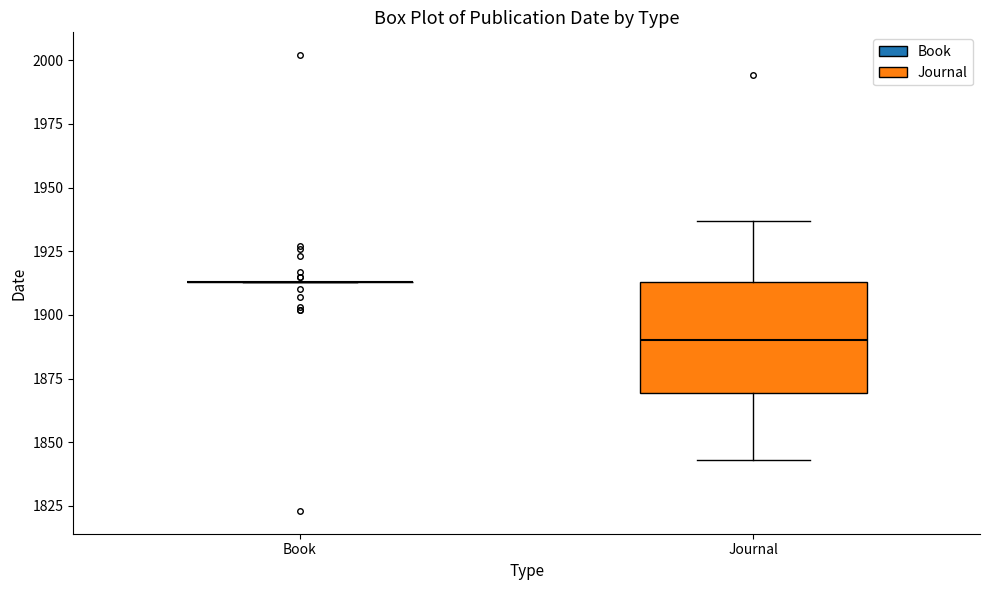

Reading left to right, transcribe this box plot: for each box, give where its median line is, the range the box spans, and where its two whiskers end, as read against the y-axis. The values are not printed on the chart, so give them approximately, as read against the axis.

Book: box collapsed to a line at 1915, whiskers 1915 to 1915
Journal: median 1890, box 1870 to 1915, whiskers 1845 to 1935